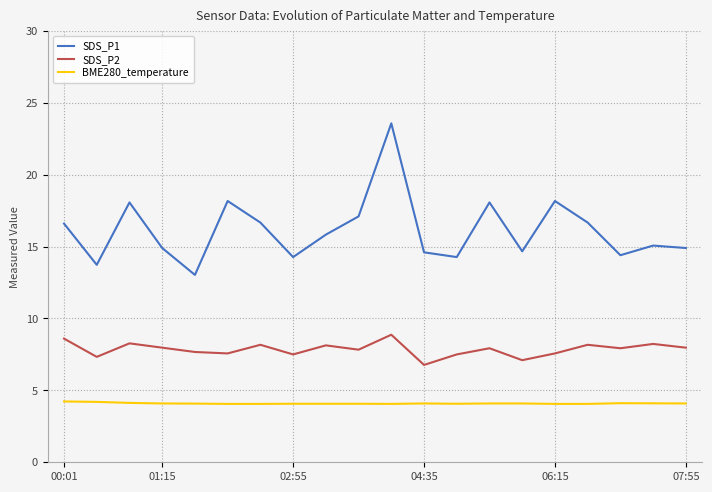

True or false: SDS_P1 and BME280_temperature cross at least once.

False